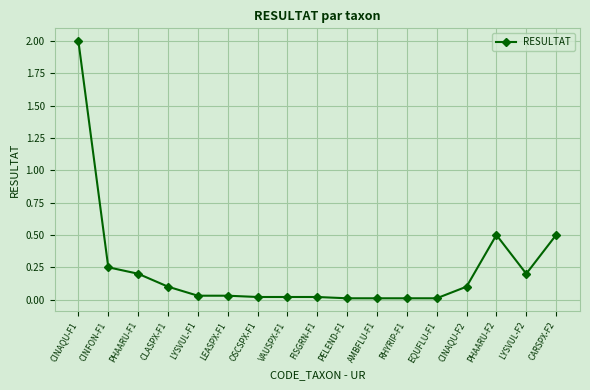

What is the value of the 15th point from the left?

0.5